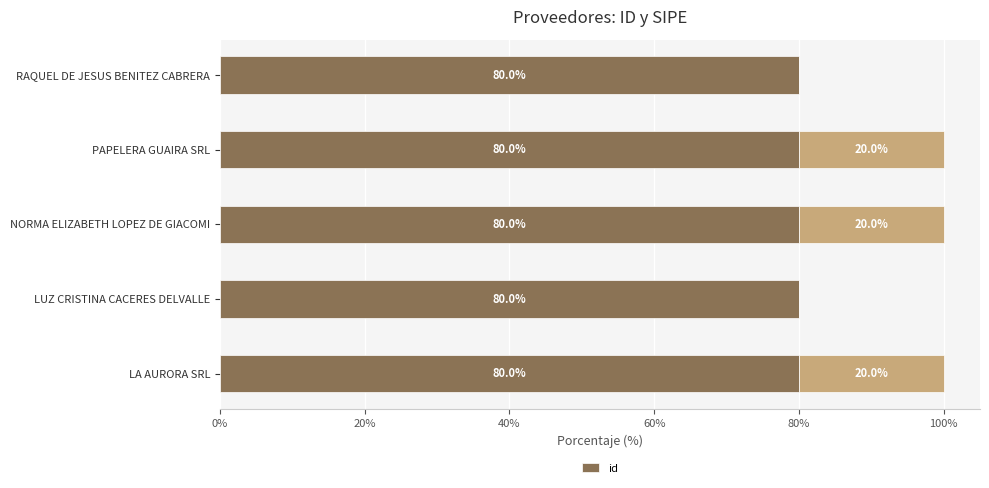

Reading left to right, what are all the values shown in this chart?

80.0	80.0	80.0	80.0	80.0